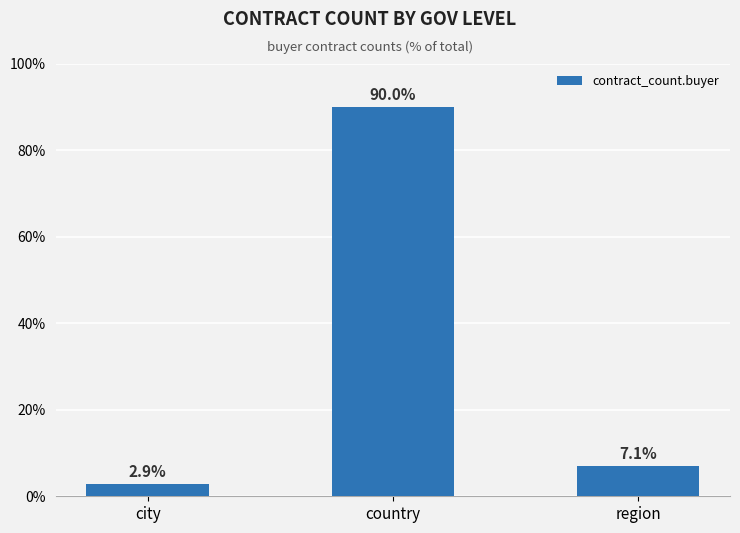

What is the value of the 1st bar from the left?

2.9